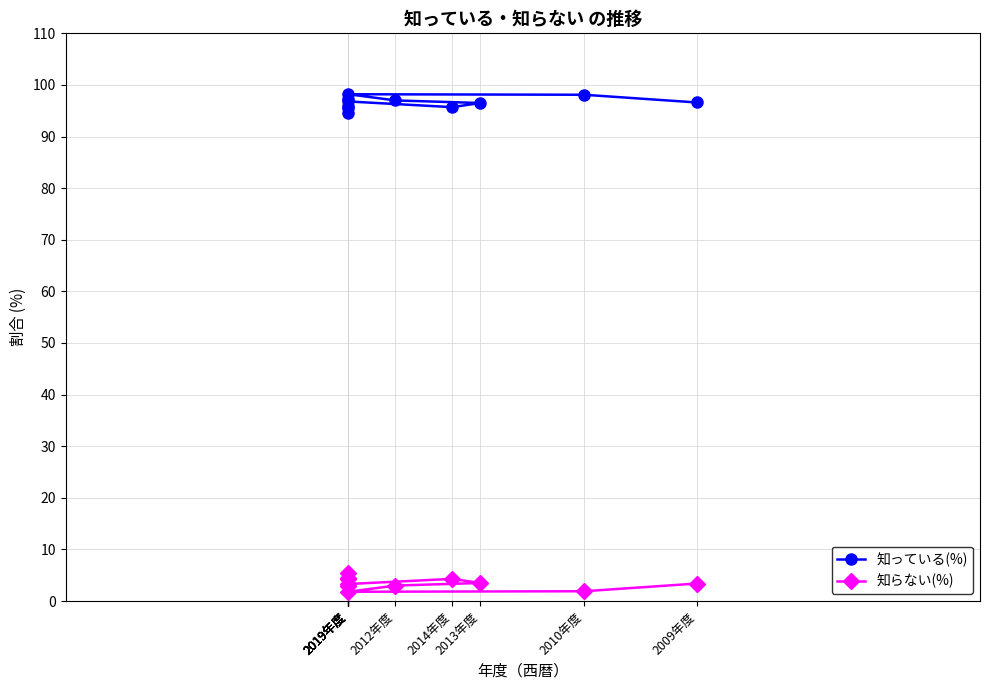

Which series has the widest spread of values?

知っている(%)